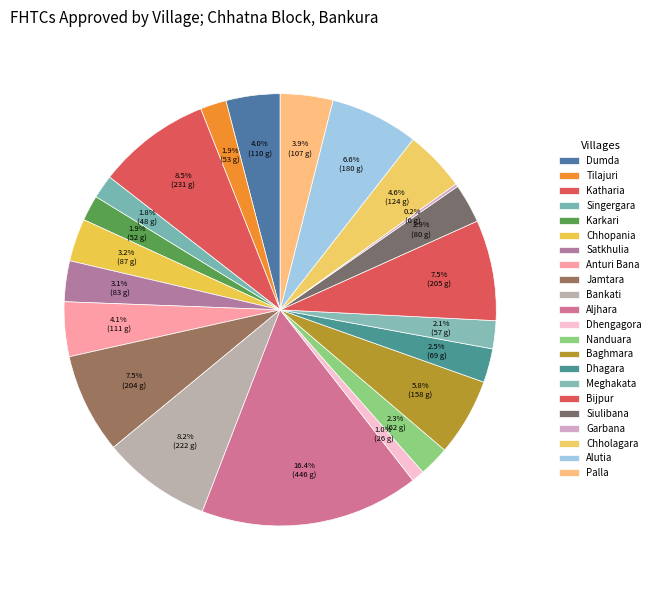

Is the sum of Siulibana and Aljhara greater than half?

No